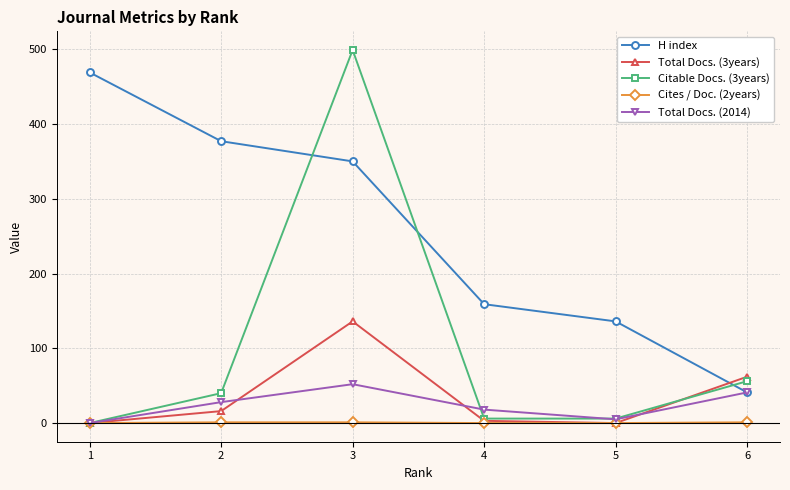

What is the difference between the maximum and second lowest values in the Total Docs. (3years) series?

136